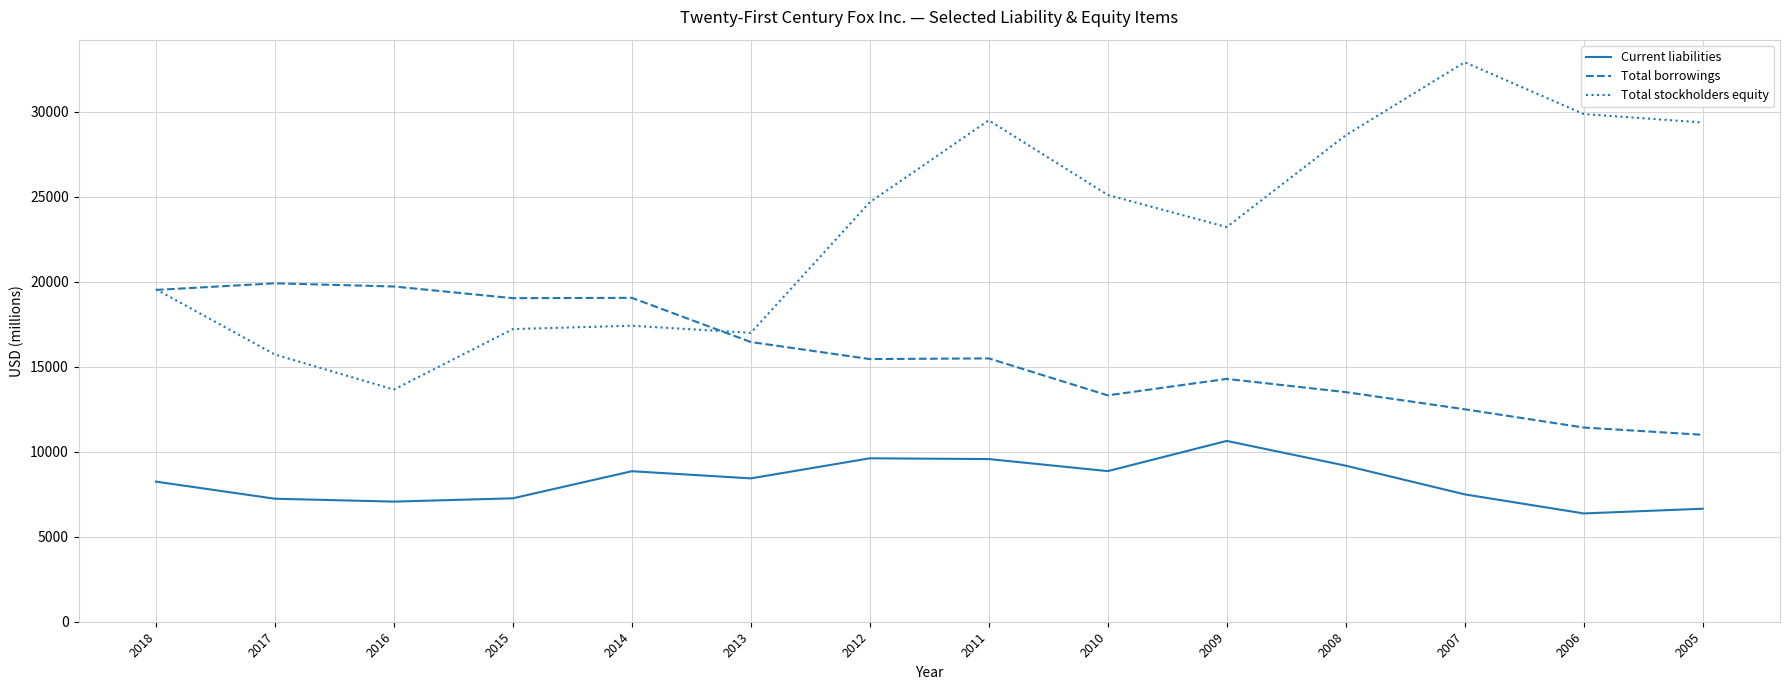

What is the minimum value shown in the chart?

6373